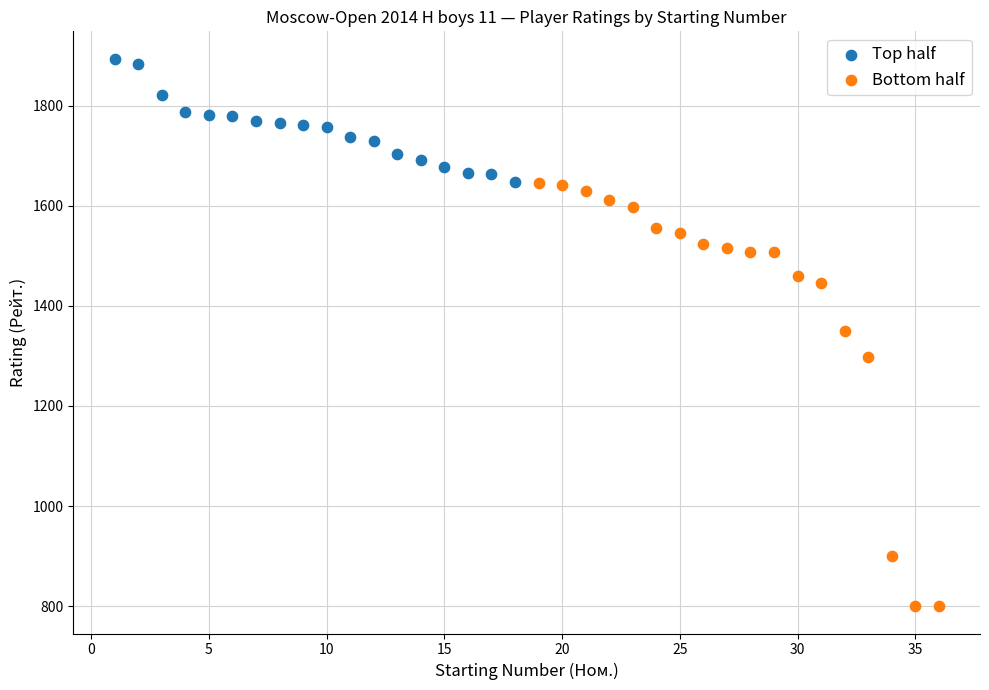

Which series contains the lowest Y value?

Bottom half